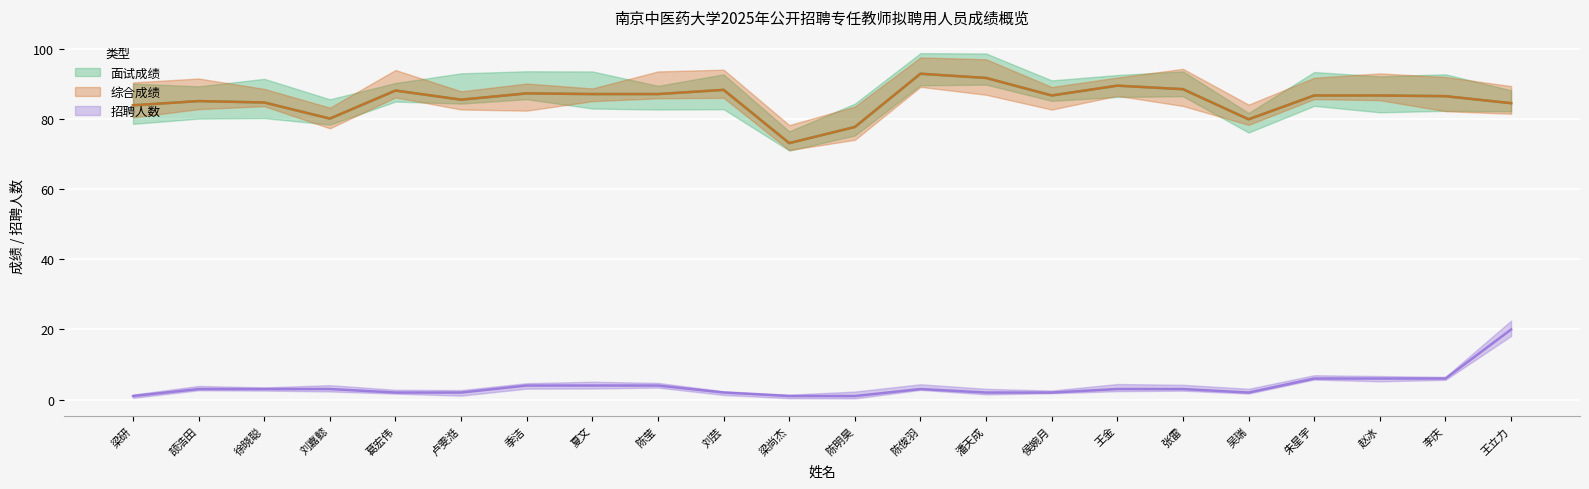

Reading left to right, what are all the values shown in this chart?

面试成绩: 84.0	85.2	84.8	80.2	88.2	85.6	87.4	87.2	87.2	88.4	73.2	77.8	93.0	91.8	86.8	89.6	88.6	80.0	86.8	86.8	86.6	84.6
综合成绩: 84.0	85.2	84.8	80.2	88.2	85.6	87.4	87.2	87.2	88.4	73.2	77.8	93.0	91.8	86.8	89.6	88.6	80.0	86.8	86.8	86.6	84.6
招聘人数: 1.0	3.0	3.0	3.0	2.0	2.0	4.0	4.0	4.0	2.0	1.0	1.0	3.0	2.0	2.0	3.0	3.0	2.0	6.0	6.0	6.0	20.0